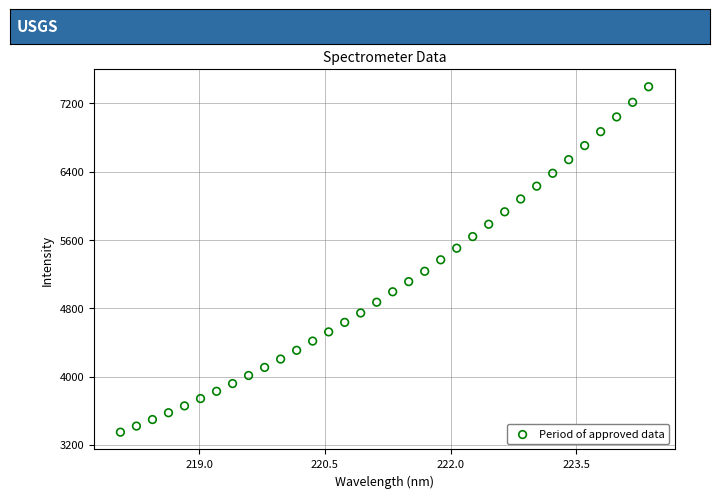

What is the range of X values (max minus min)?

6.3